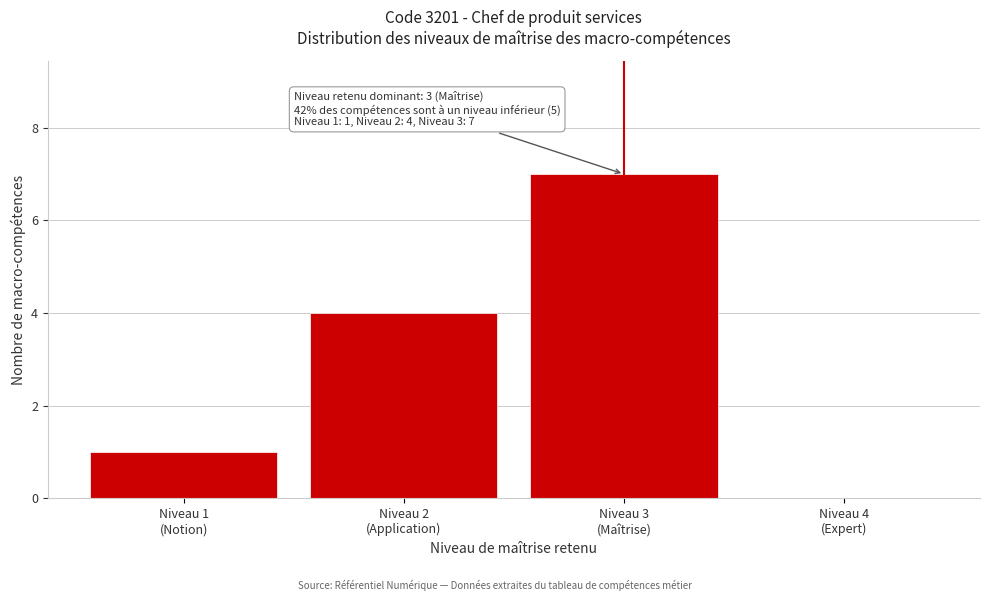

What is the greatest value displayed?

7